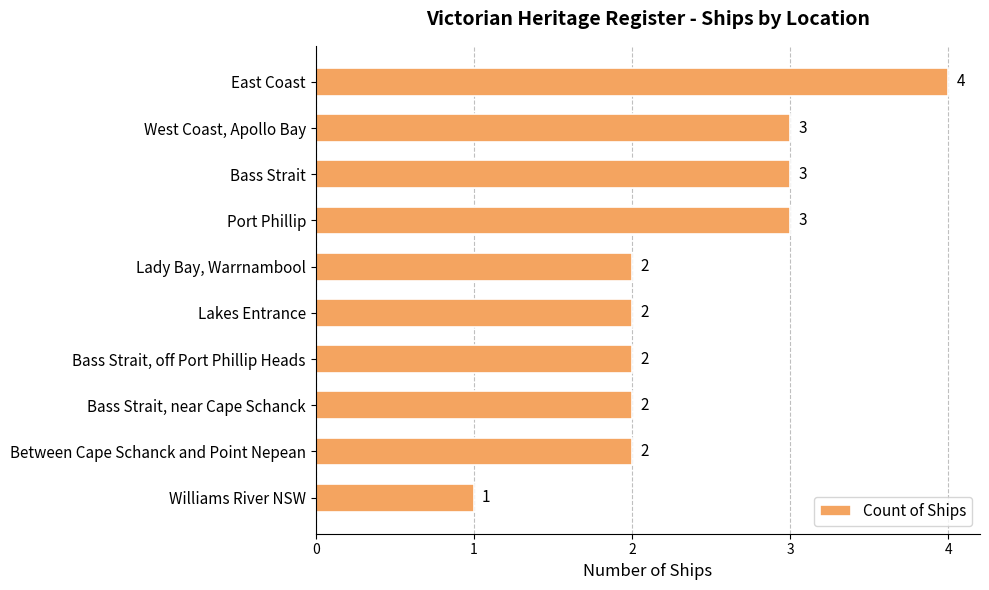

What position from the top is Williams River NSW?

10